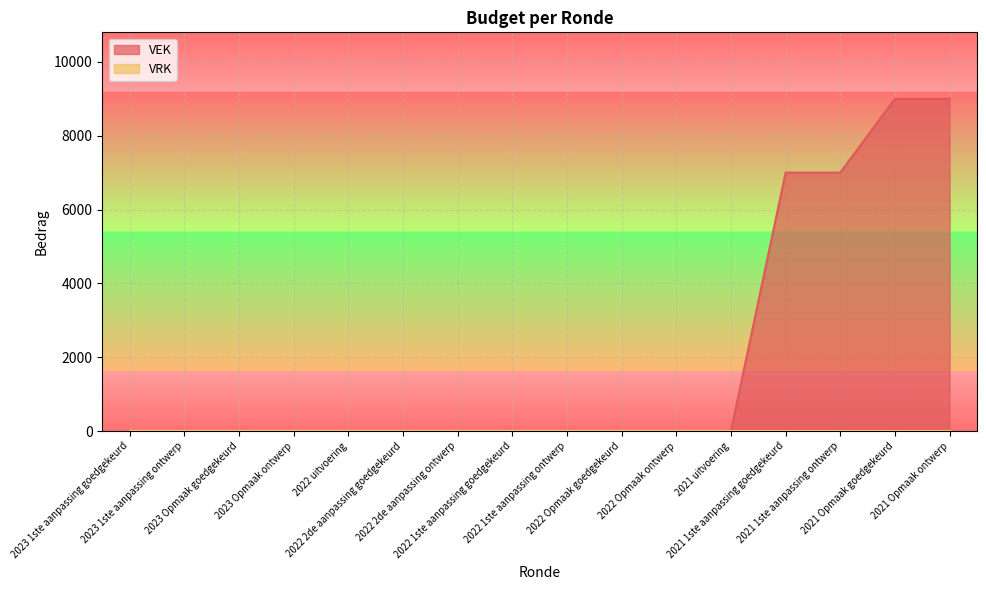

List the labels in order of value, largest first.

2021 Opmaak goedgekeurd, 2021 Opmaak ontwerp, 2021 1ste aanpassing goedgekeurd, 2021 1ste aanpassing ontwerp, 2023 1ste aanpassing goedgekeurd, 2023 1ste aanpassing ontwerp, 2023 Opmaak goedgekeurd, 2023 Opmaak ontwerp, 2022 uitvoering, 2022 2de aanpassing goedgekeurd, 2022 2de aanpassing ontwerp, 2022 1ste aanpassing goedgekeurd, 2022 1ste aanpassing ontwerp, 2022 Opmaak goedgekeurd, 2022 Opmaak ontwerp, 2021 uitvoering